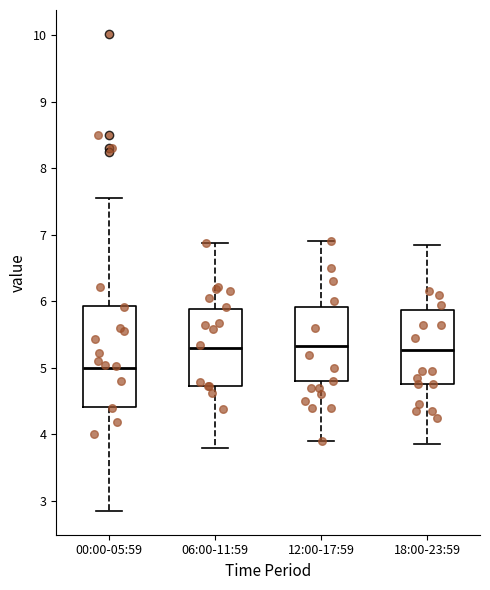

Where does the lower whisker of the box for 18:00-23:59 end on the y-axis? The values are not printed on the chart, so give them approximately, as read against the axis.

3.9